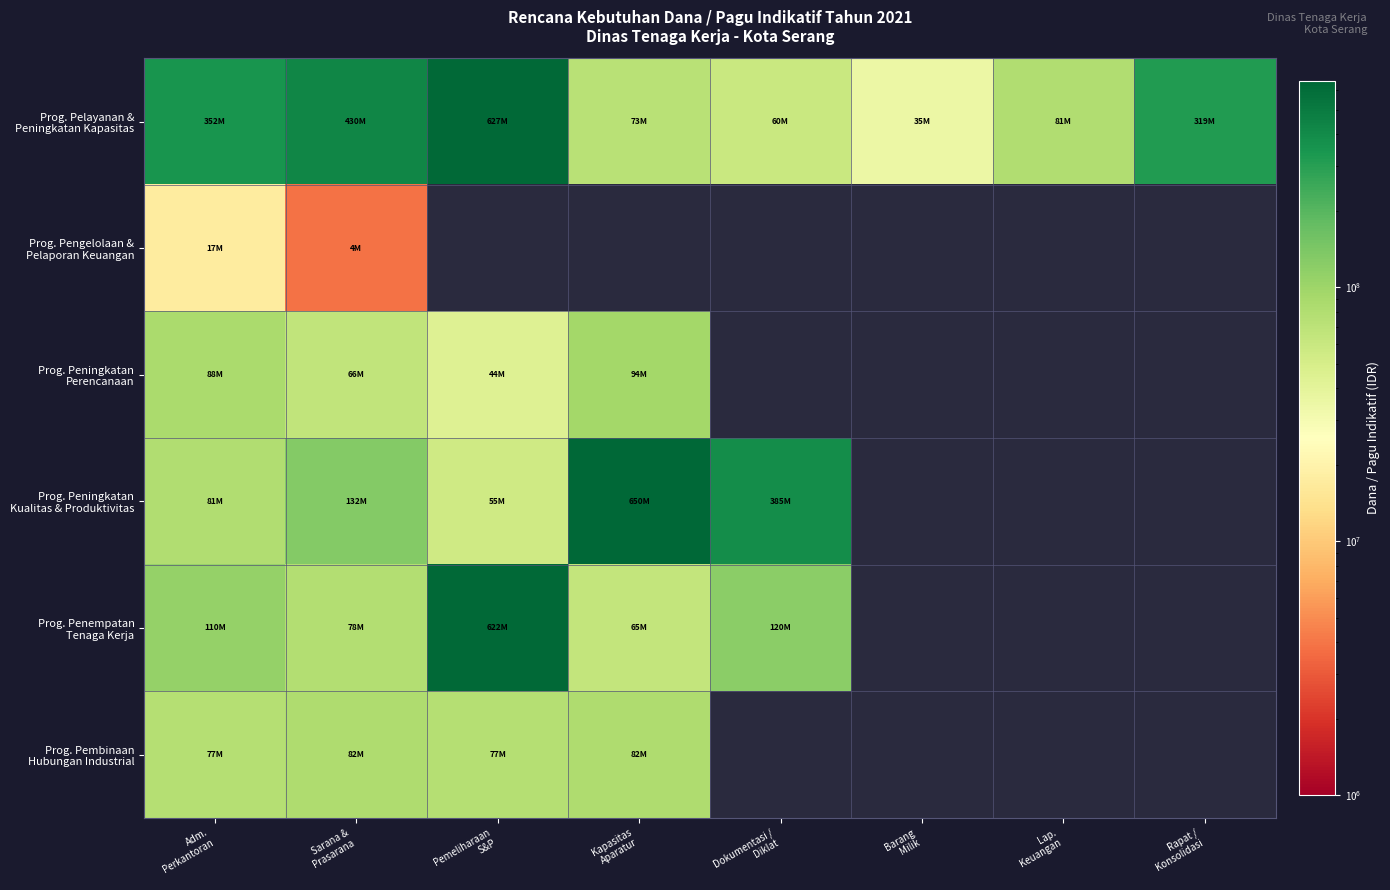

What is the total value across all series at Pemeliharaan
S&P?

1424511000